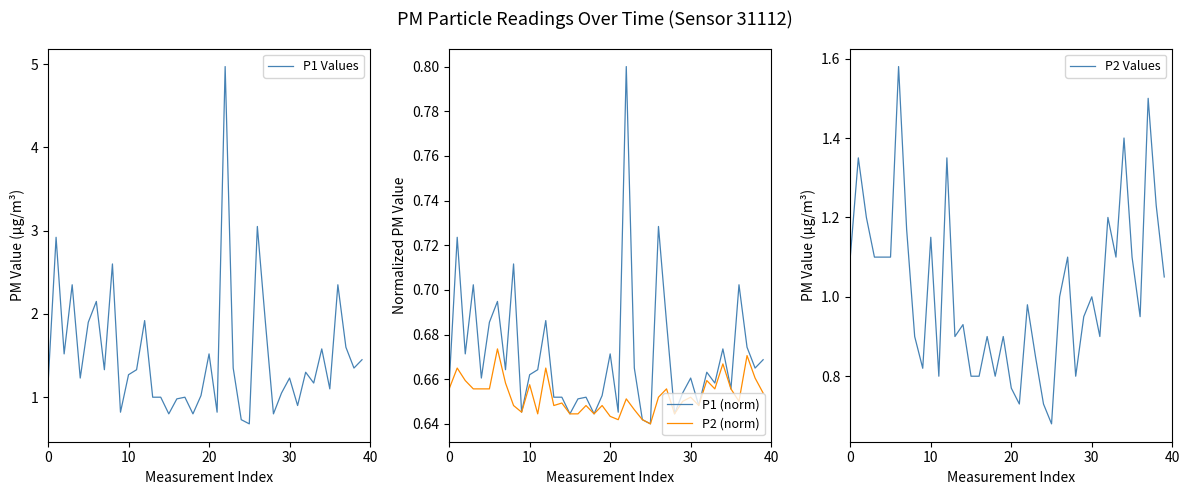

What is the difference between the highest and lowest values at 39?

0.8